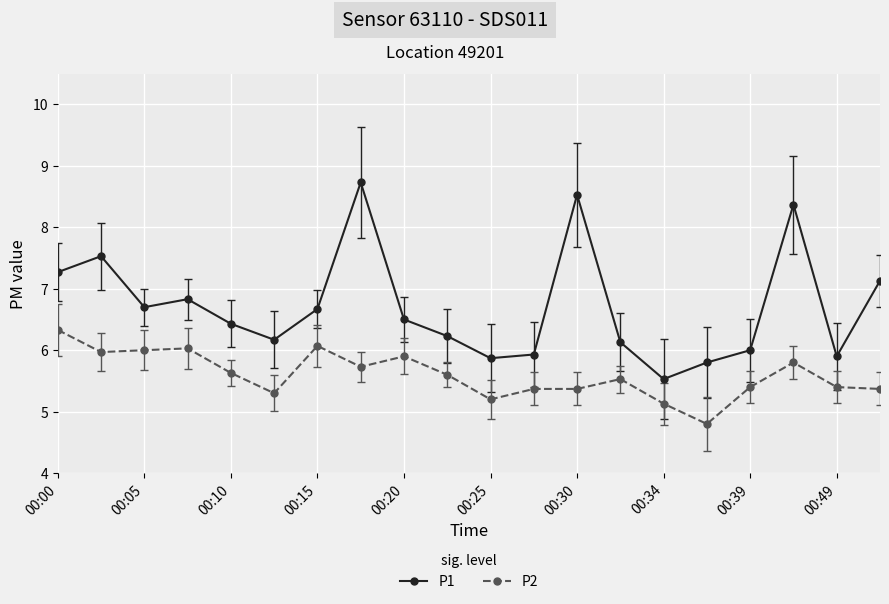

Which series has the widest spread of values?

P1